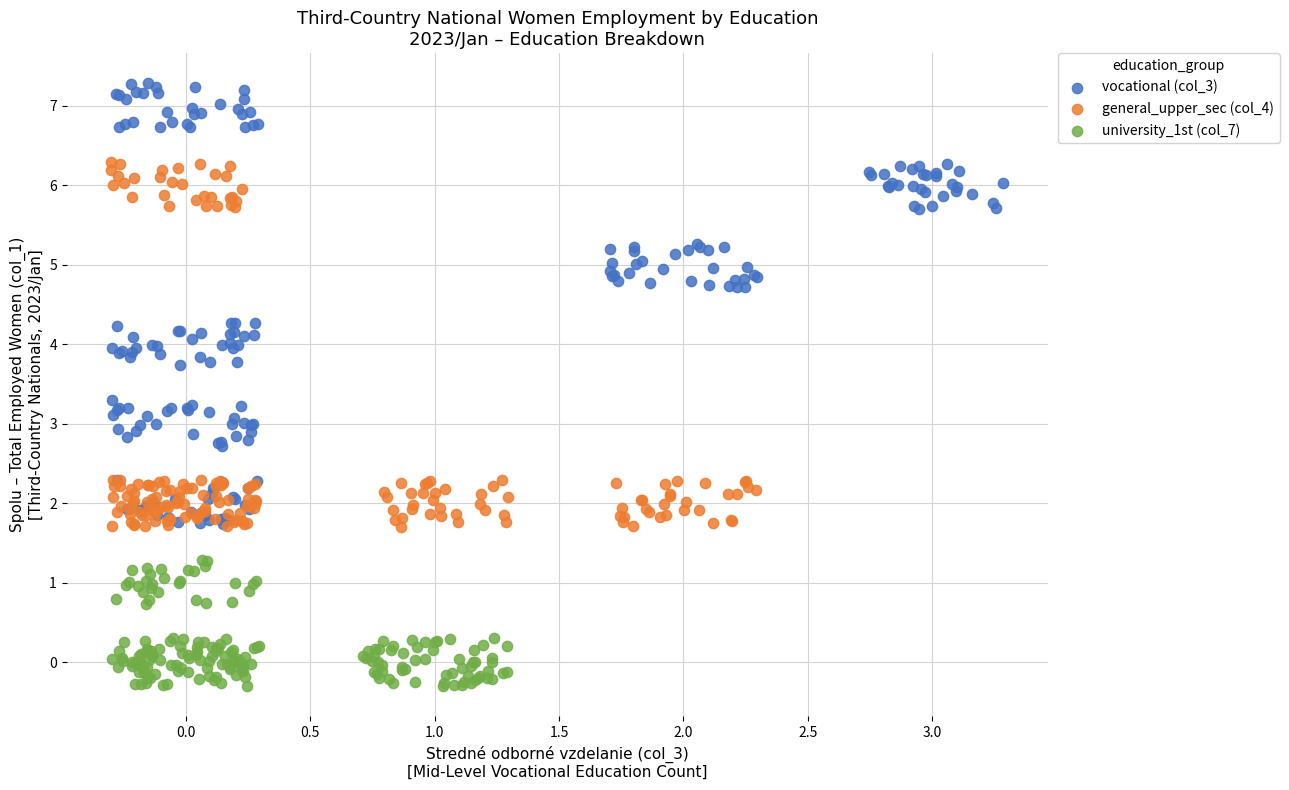

Which series contains the highest Y value?

vocational (col_3)